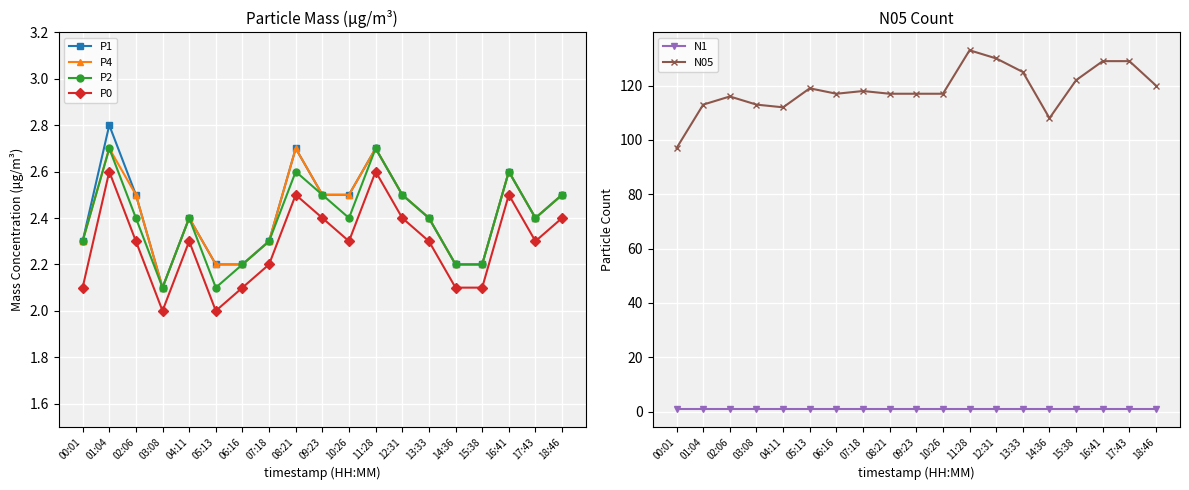

What is the lowest value of the P4 series?

2.1